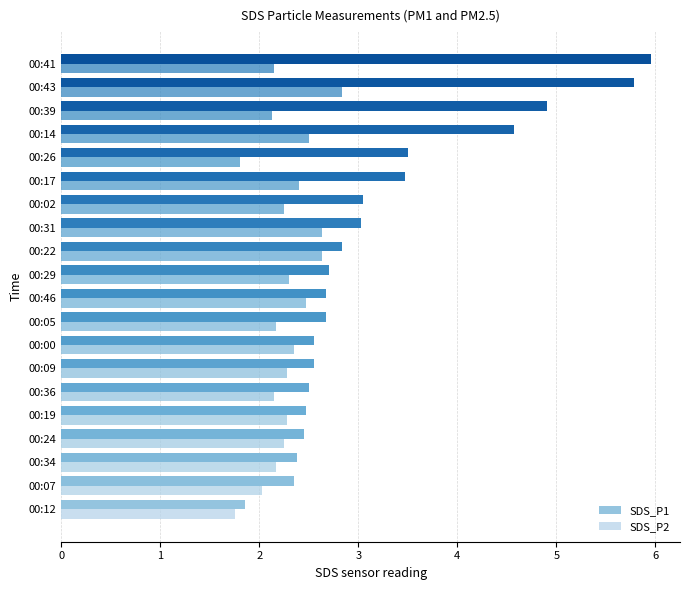

Reading right to left, transcribe all the data shown in this chart.

SDS_P1: 19=6.0	18=5.8	17=4.9	16=4.6	15=3.5	14=3.5	13=3.0	12=3.0	11=2.8	10=2.7	9=2.7	8=2.7	7=2.5	6=2.5	5=2.5	4=2.5	3=2.5	2=2.4	1=2.4	0=1.9
SDS_P2: 19=2.1	18=2.8	17=2.1	16=2.5	15=1.8	14=2.4	13=2.2	12=2.6	11=2.6	10=2.3	9=2.5	8=2.2	7=2.4	6=2.3	5=2.1	4=2.3	3=2.2	2=2.2	1=2.0	0=1.8